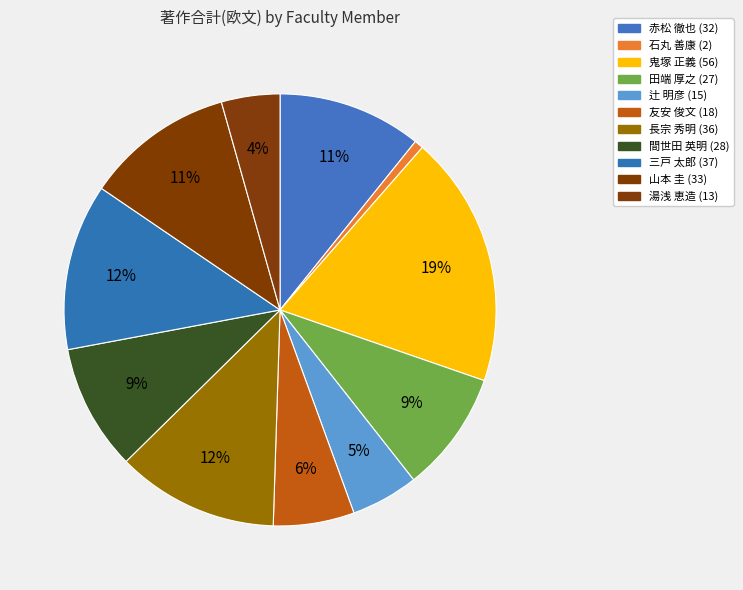

Count the number of slices in the pie.

11